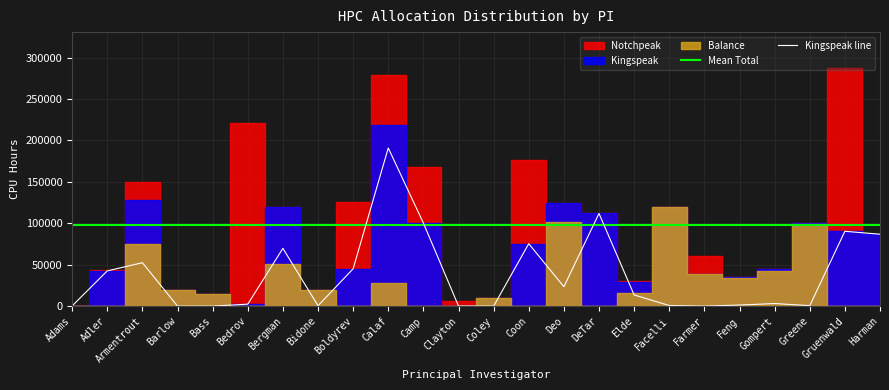

The value of Mean Total at Deo is 98150.9. True or false?

True